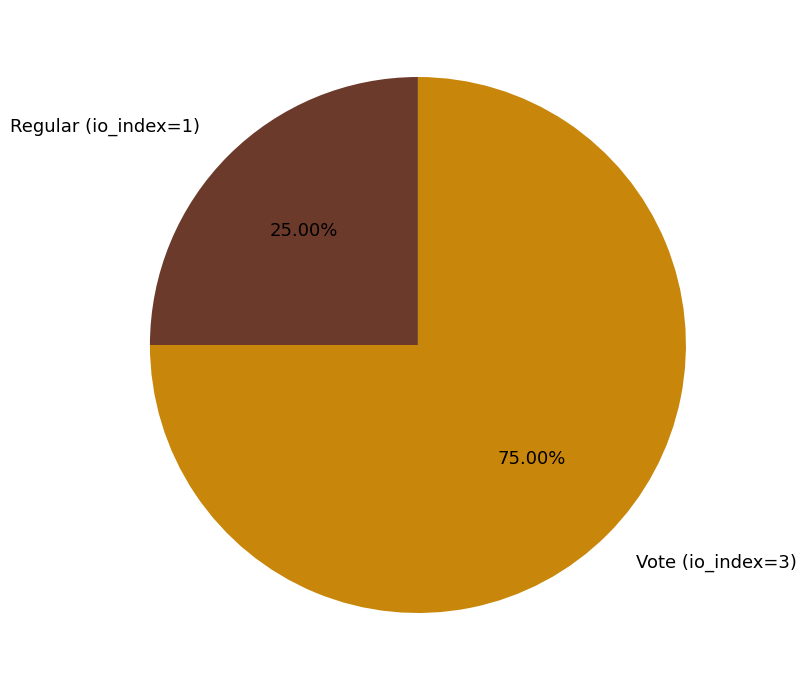

What percentage do Regular (io_index=1) and Vote (io_index=3) together represent?

100.0%